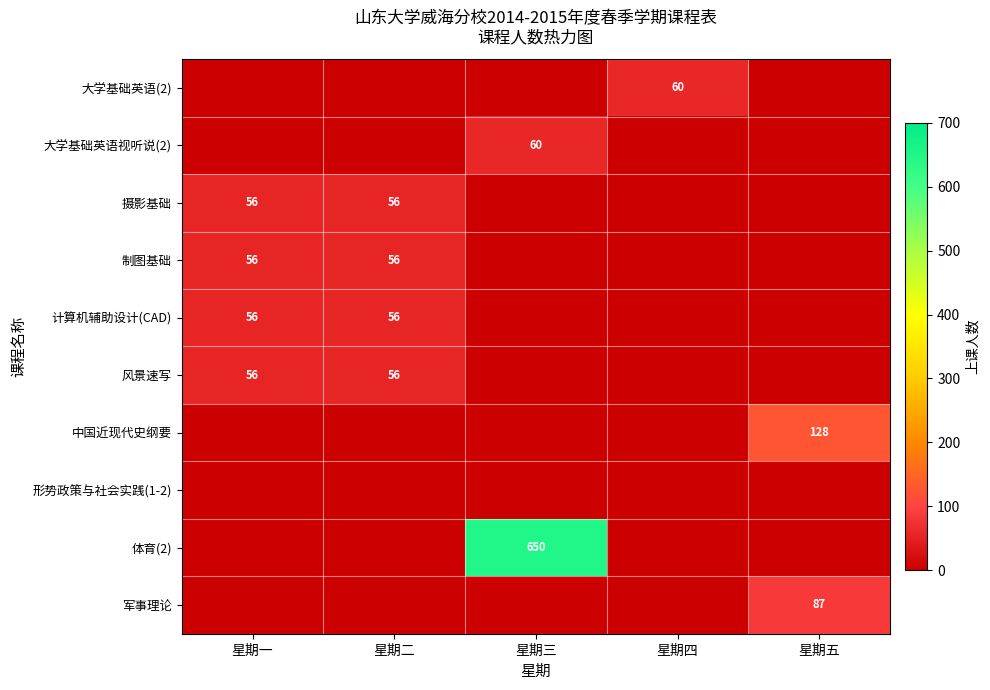

The 摄影基础 series shows 15 at 星期二. True or false?

False